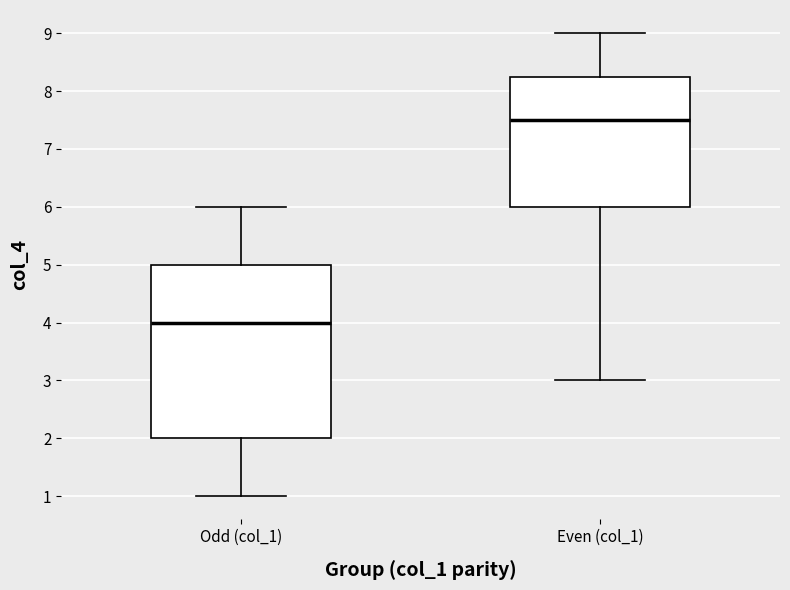

Reading left to right, transcribe this box plot: for each box, give where its median line is, the range the box spans, and where its two whiskers end, as read against the y-axis. The values are not printed on the chart, so give them approximately, as read against the axis.

Odd (col_1): median 4.0, box 2.0 to 5.0, whiskers 1.0 to 6.0
Even (col_1): median 7.5, box 6.0 to 8.3, whiskers 3.0 to 9.0